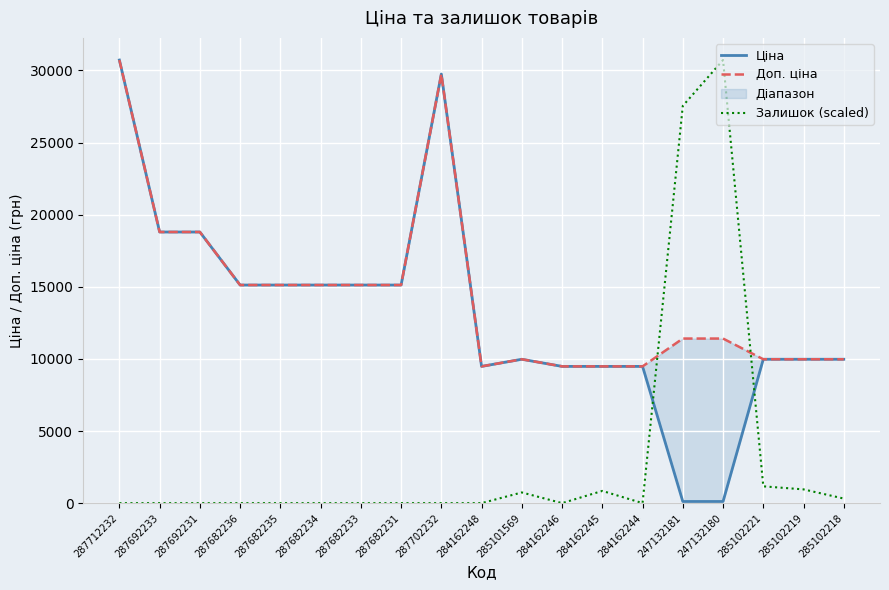

How many positive values does the Залишок (scaled) series have?

7